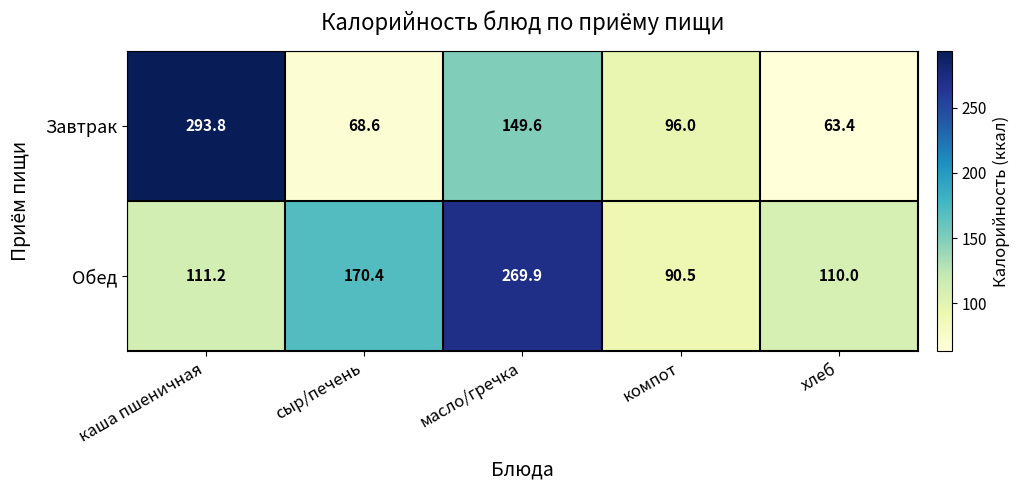

The Завтрак series shows 68.6 at сыр/печень. True or false?

True